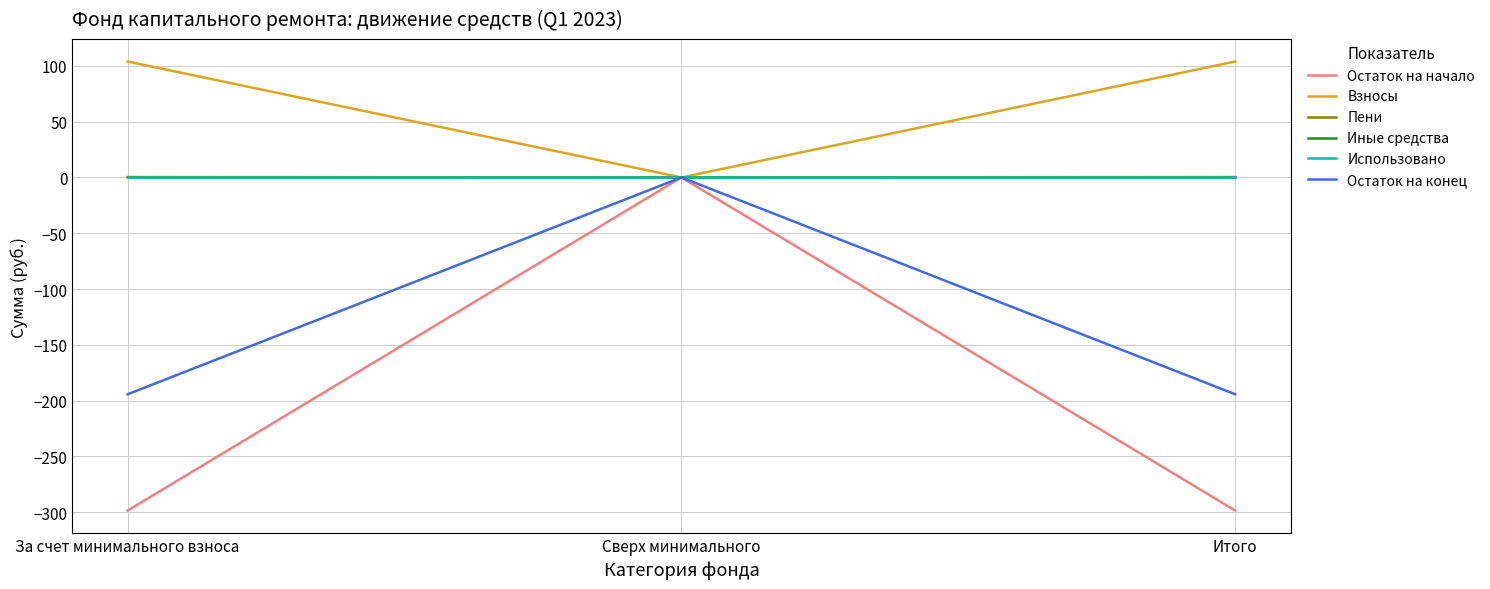

Does the chart have visible grid lines?

Yes